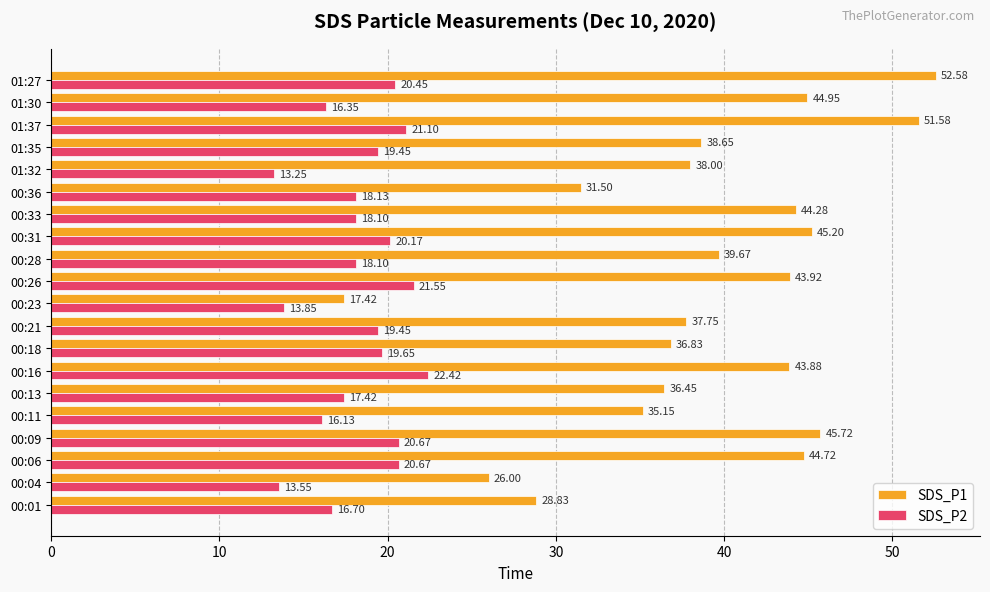

Is the value of SDS_P2 at 00:13 greater than the value of SDS_P1 at 01:32?

No